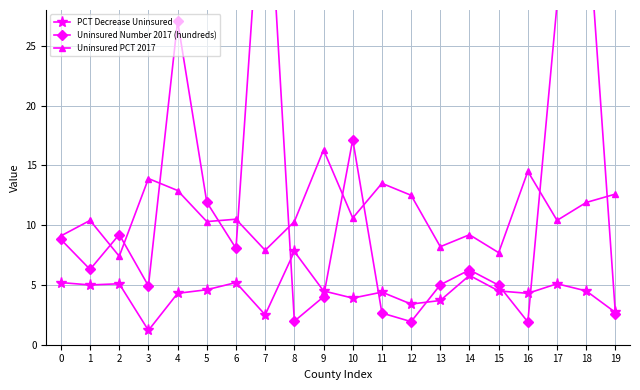

The Uninsured PCT 2017 series shows 3.8 at 2. True or false?

False